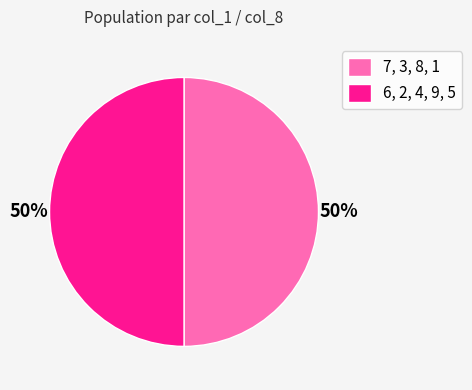

To the nearest percent, what is the difference between the largest and smallest slice percentages?

0%